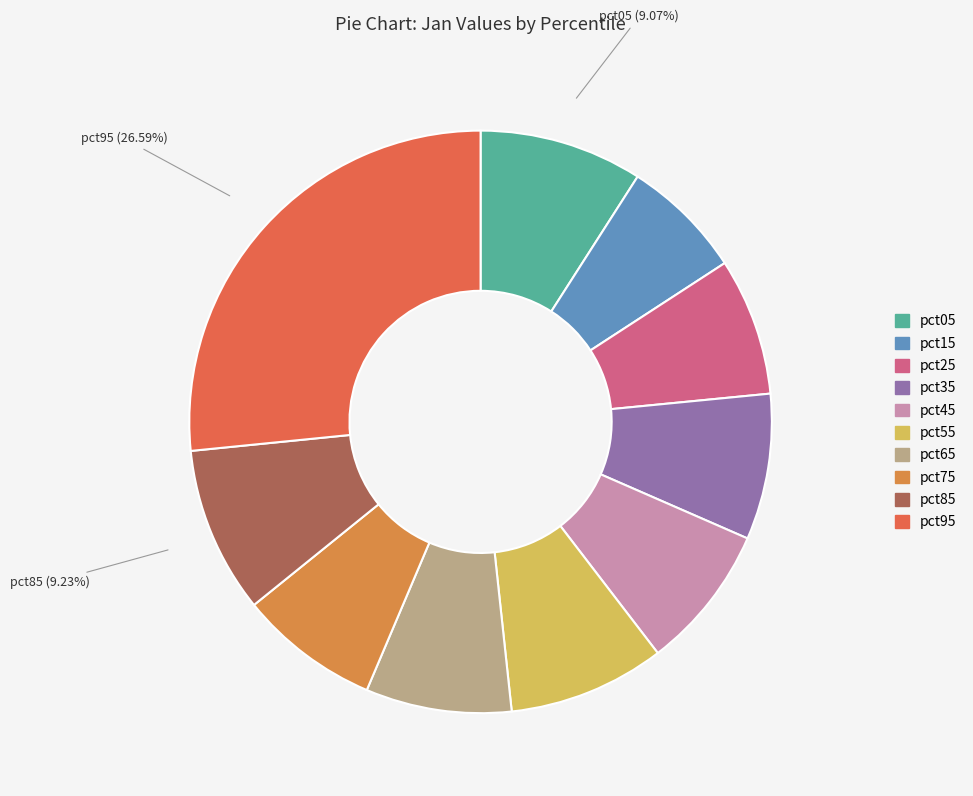

The pct15 slice represents 20% of the pie. True or false?

False